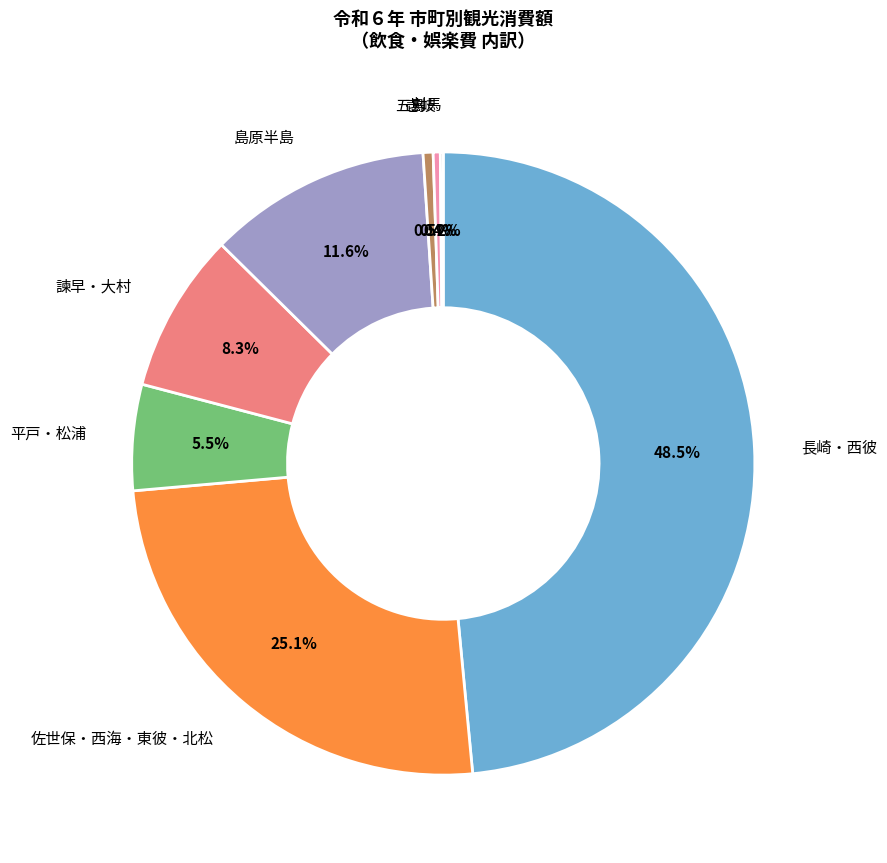

How many slices are in this pie chart?

8